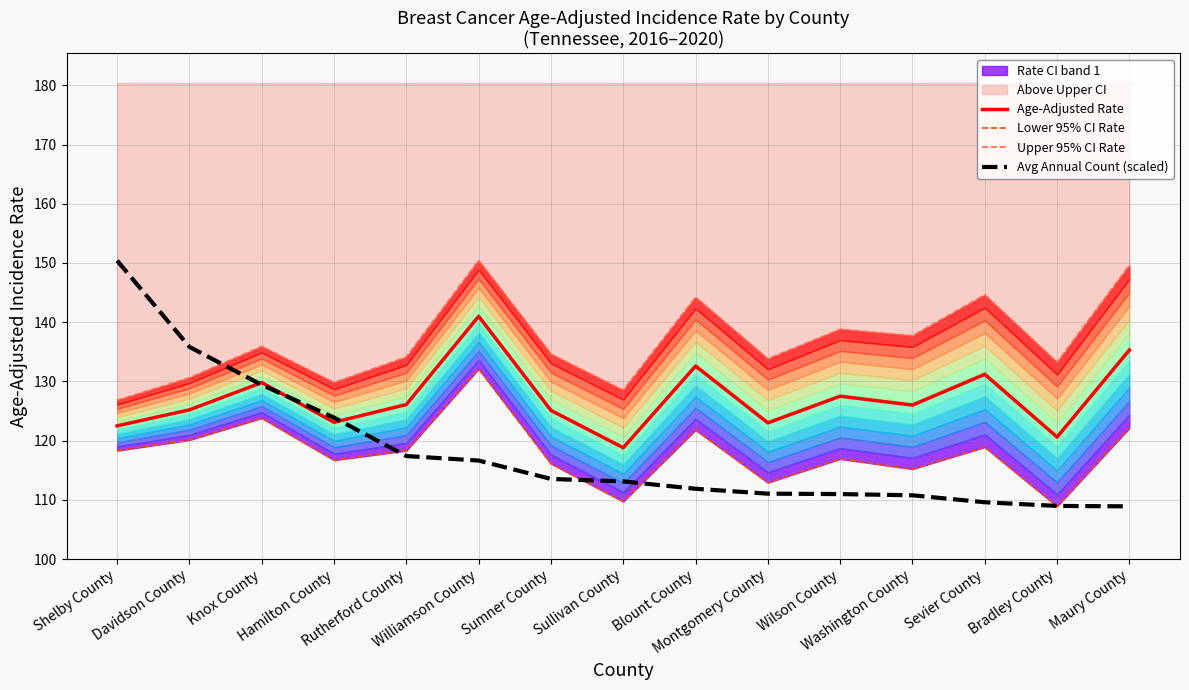

True or false: Age-Adjusted Rate and Lower 95% CI Rate cross at least once.

False